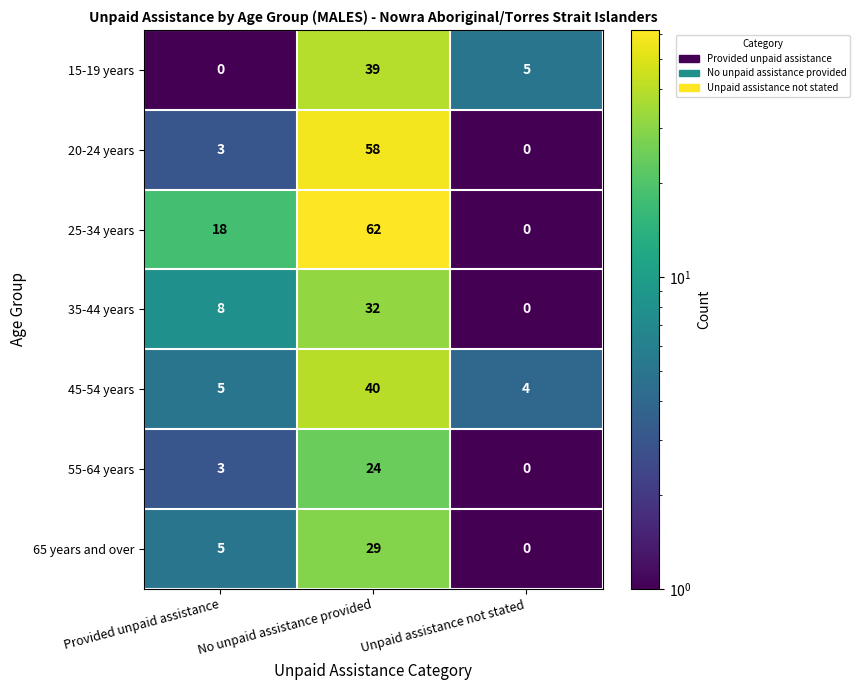

Where is 55-64 years nearest to the value 12?

Provided unpaid assistance